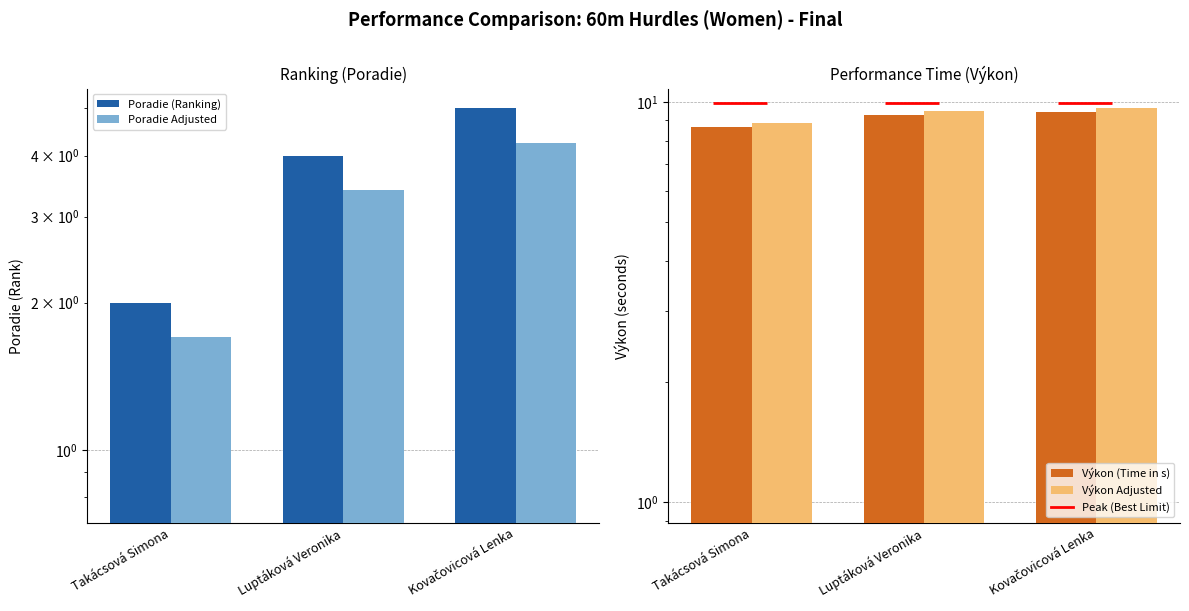

Which series has the widest spread of values?

Poradie (Ranking)